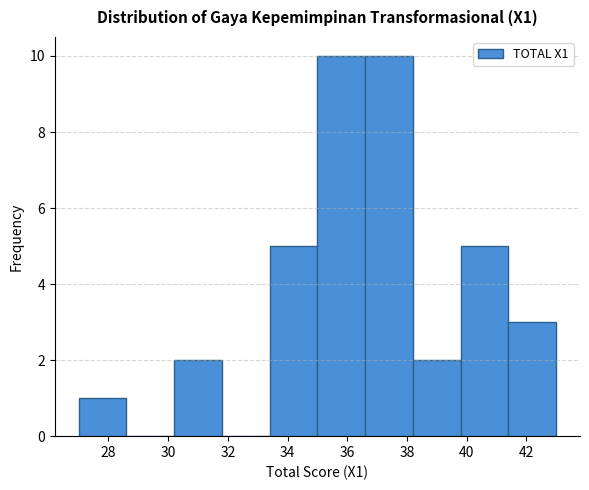

Reading left to right, transcribe this chart: for each bar, give the range it covers on the x-axis and its height. The values are not printed on the chart, so give them approximately, as read against the axis.

27.0 to 28.6: 1
28.6 to 30.2: 0
30.2 to 31.8: 2
31.8 to 33.4: 0
33.4 to 35.0: 5
35.0 to 36.6: 10
36.6 to 38.2: 10
38.2 to 39.8: 2
39.8 to 41.4: 5
41.4 to 43.0: 3